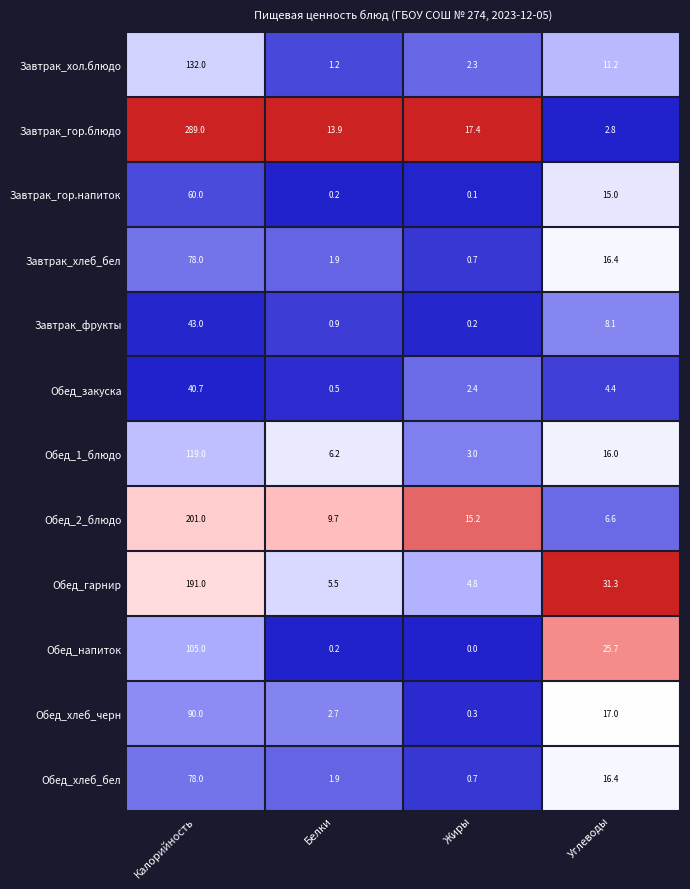

At which category does the chart reach its minimum across all series?

Жиры